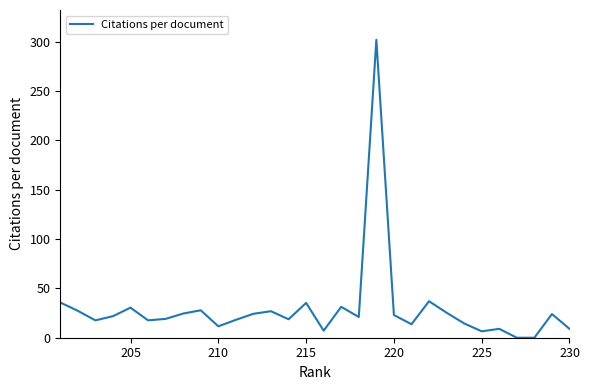

Count the number of categories in the chart.

30